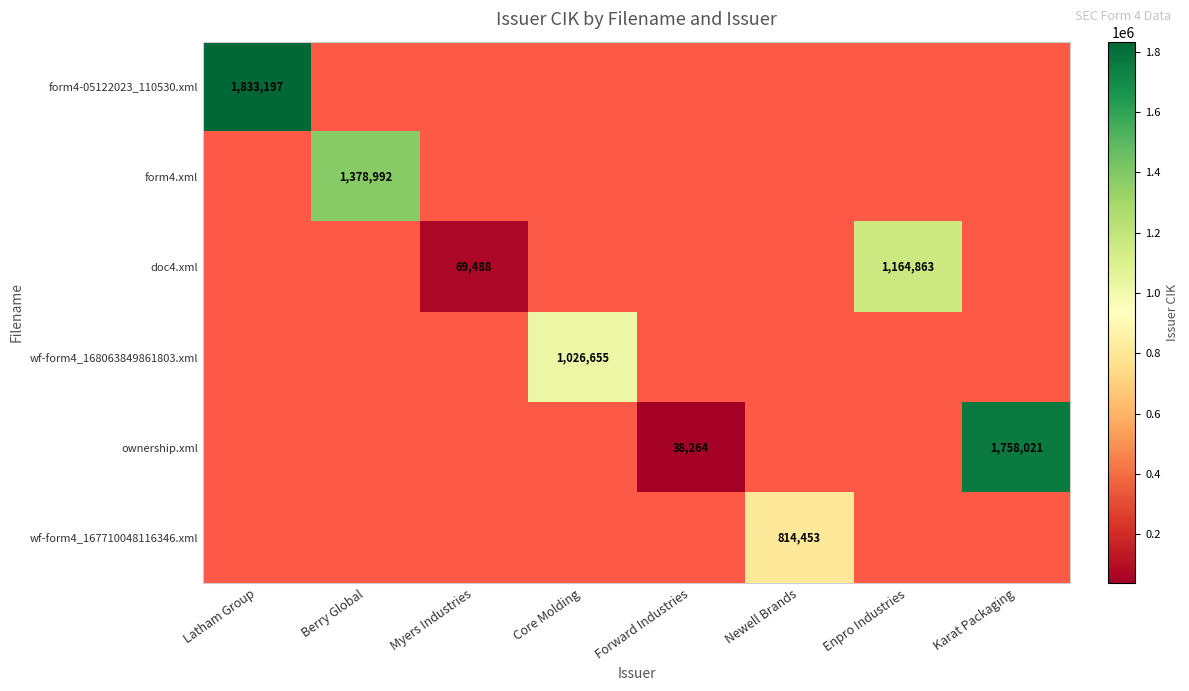

At which label is form4.xml closest to 0?

Latham Group